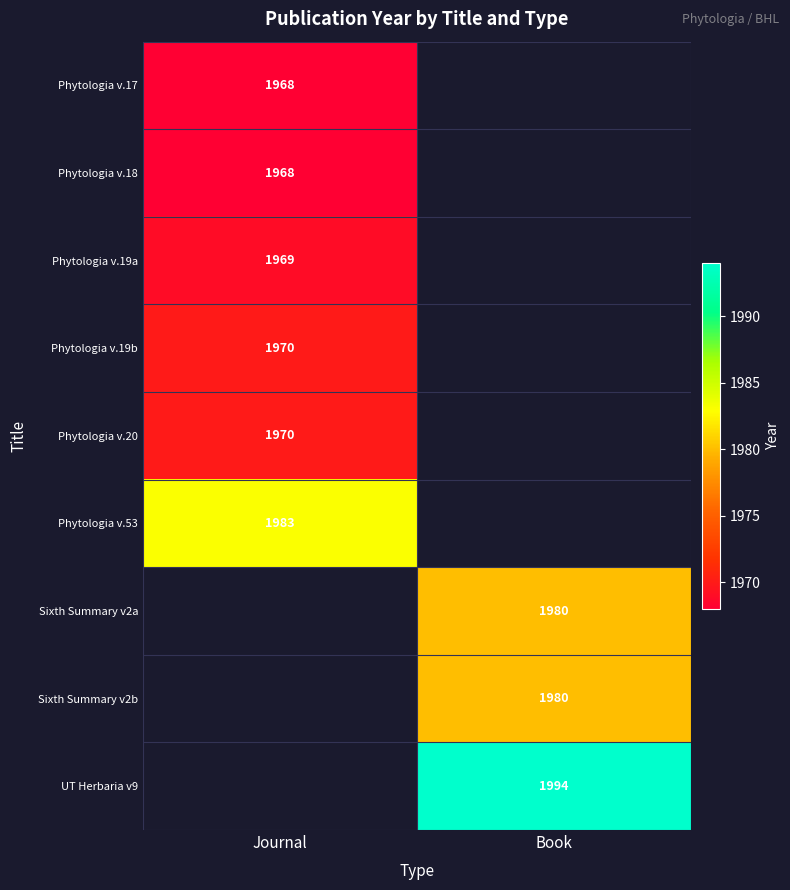

What is the spread (max minus min) of values at Journal?

15.0